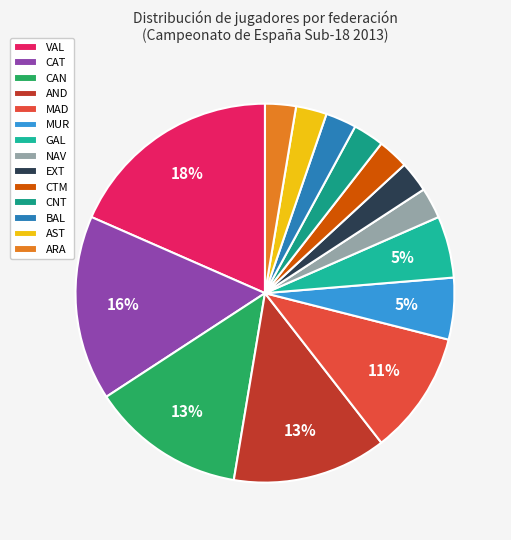

Count the number of slices in the pie.

14